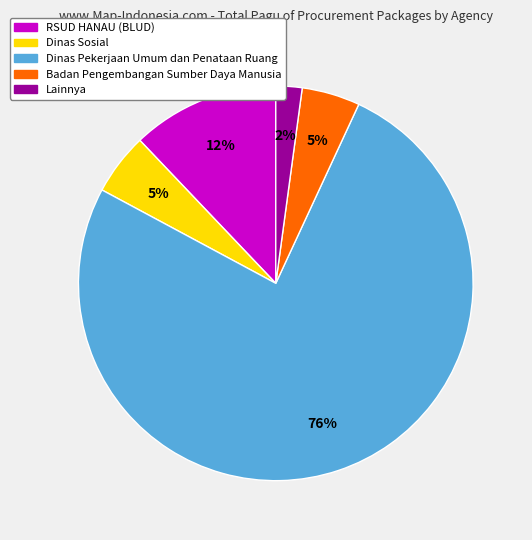

Is there a majority slice in this chart?

Yes